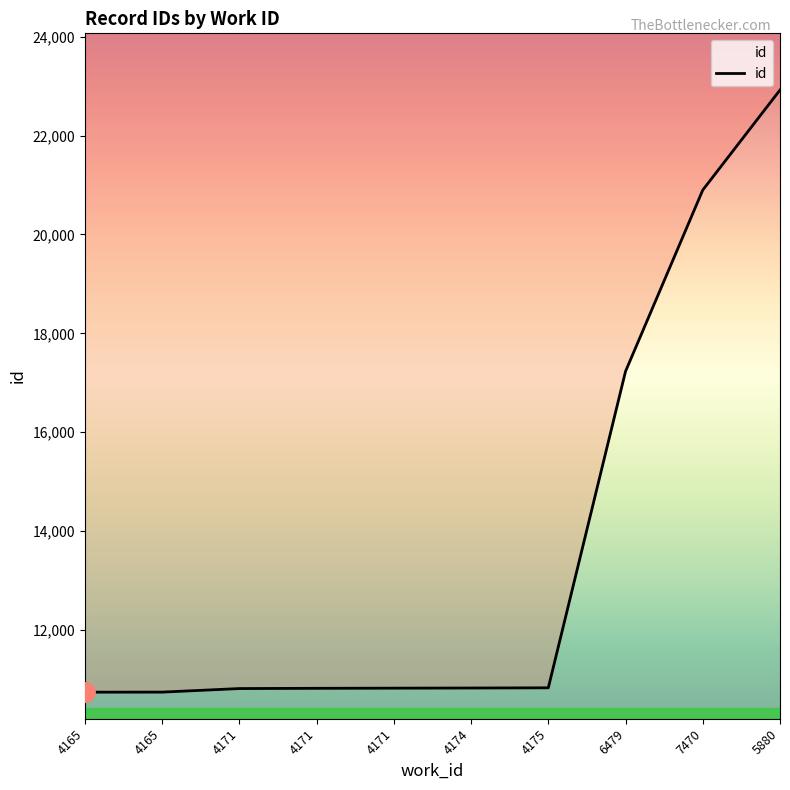

List the labels in order of value, largest first.

5880, 7470, 6479, 4175, 4174, 4171, 4171, 4171, 4165, 4165